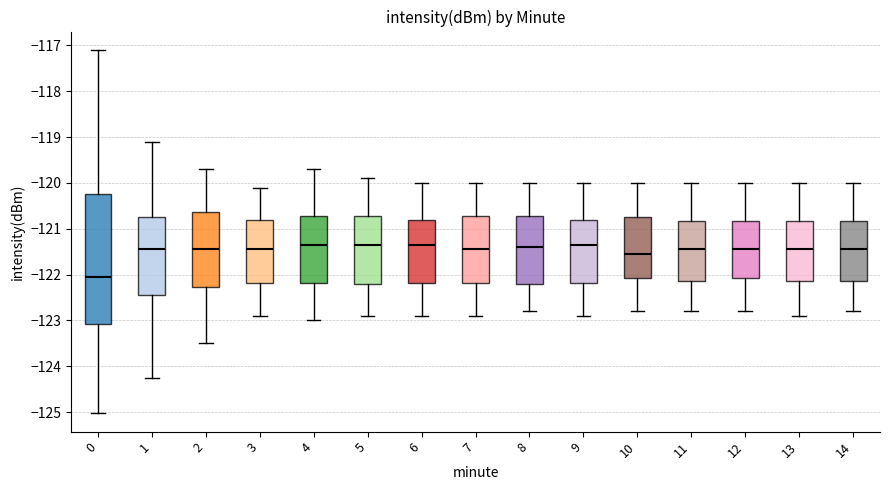

Which box is the tallest, from its lower edge to its upper edge?

0